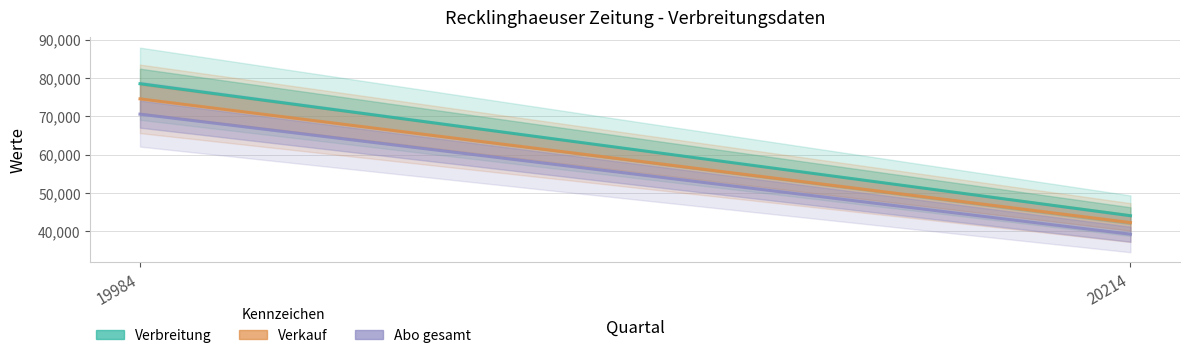

What is the value of the Verkauf point at the 2nd from the left?

42254